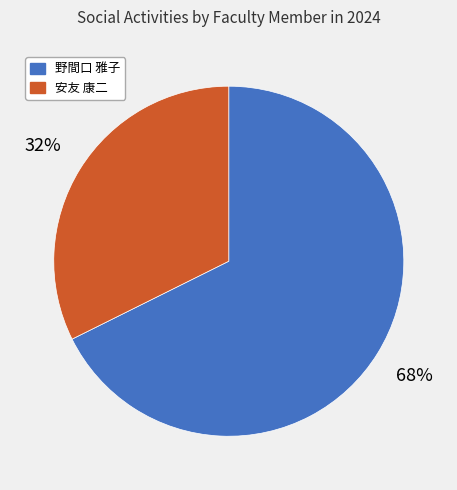

To the nearest percent, what is the average slice percentage?

50%